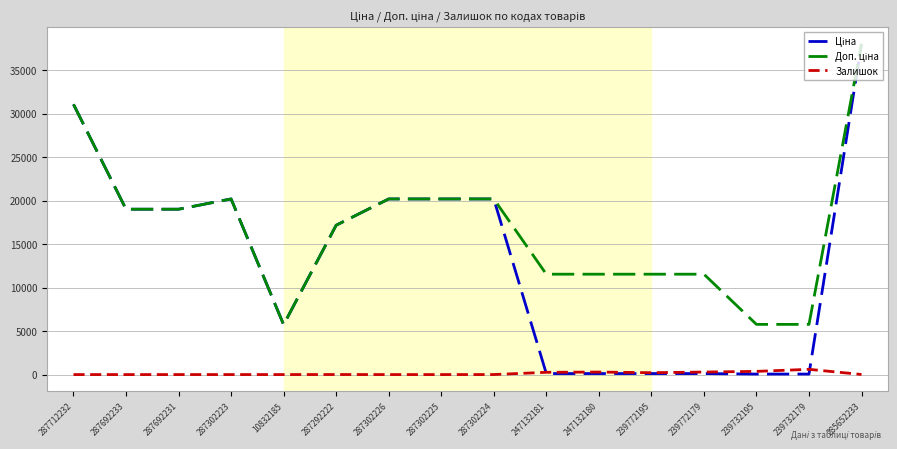

Which category has the highest value across all series?

285652233